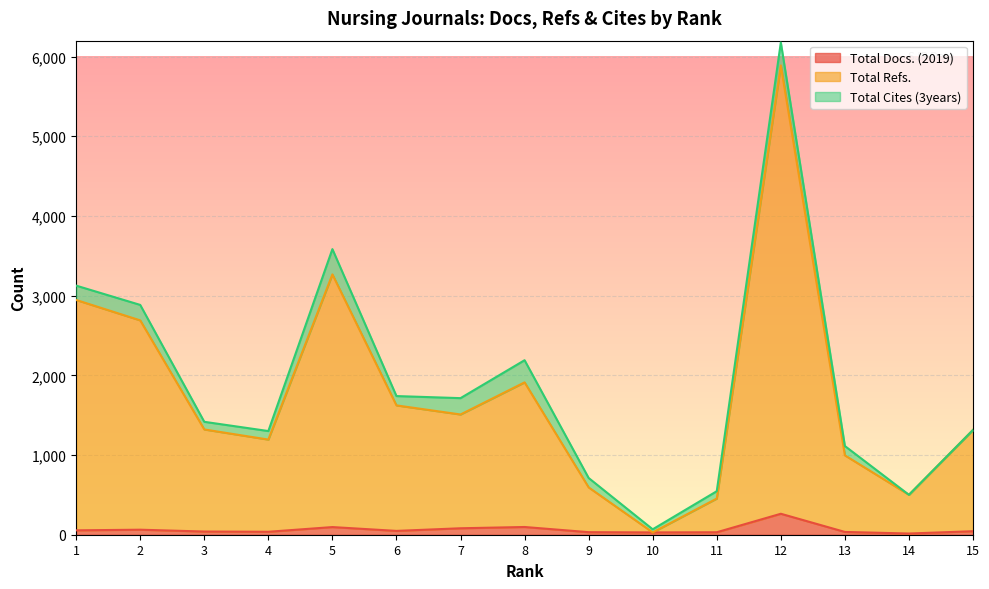

What are all the series names shown in the legend?

Total Docs. (2019), Total Refs., Total Cites (3years)